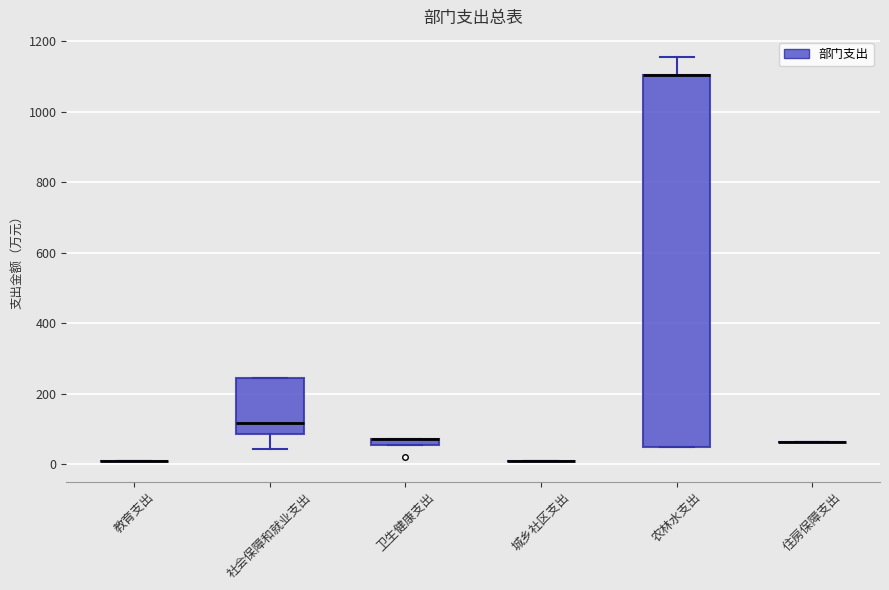

Where is the upper edge of the box for 卫生健康支出 on the y-axis? The values are not printed on the chart, so give them approximately, as read against the axis.

80